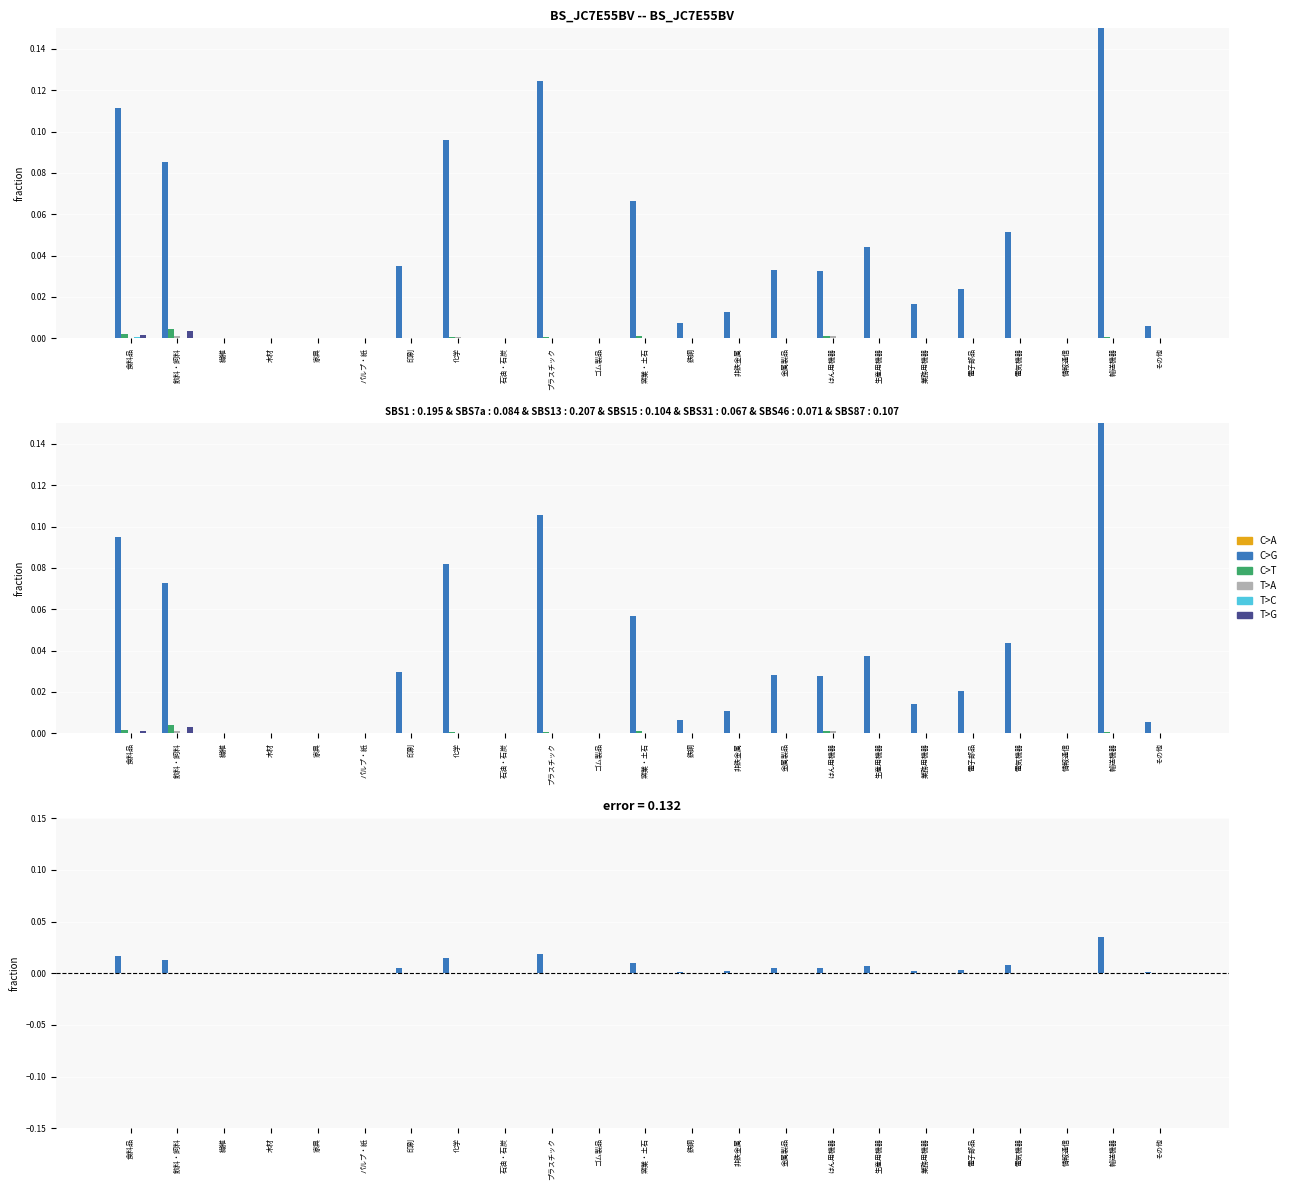

What is the label of the 6th bar from the right?

業務用機器